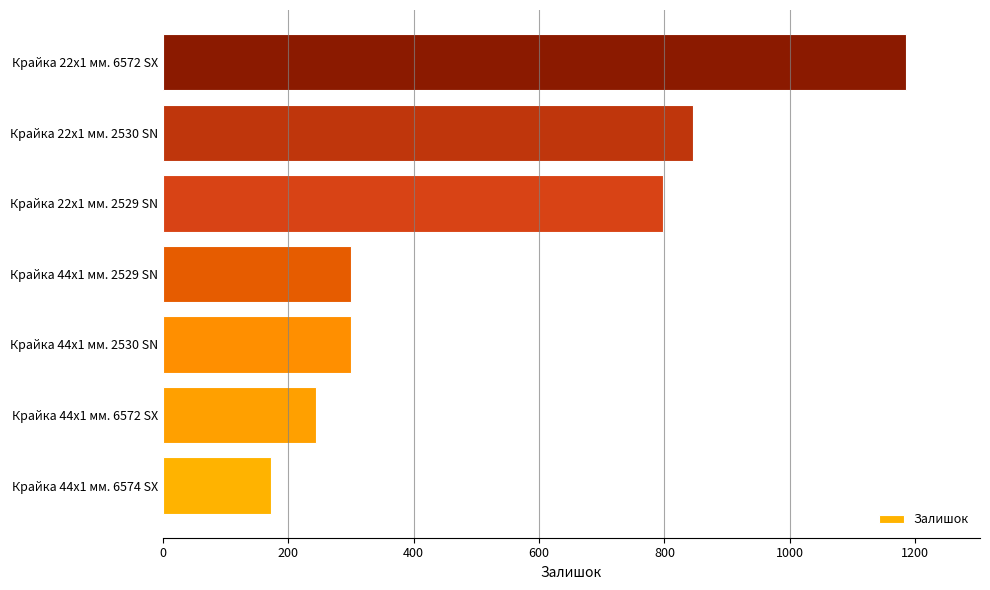

What is the sum of all values?

3845